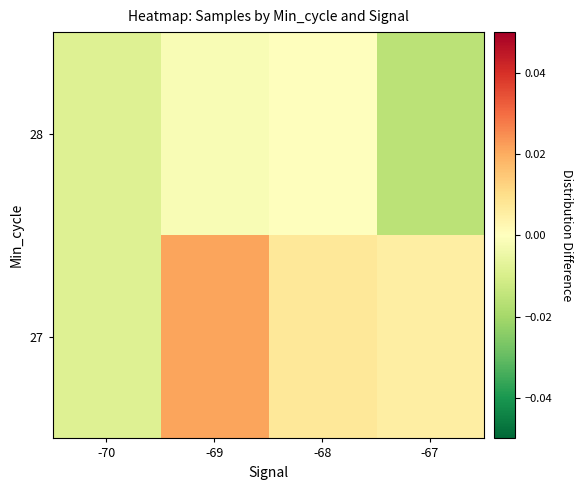

Reading left to right, list all the values displayed in this chart.

27: -70=-0.0	-69=0.0	-68=0.0	-67=0.0
28: -70=-0.0	-69=-0.0	-68=0.0	-67=-0.0